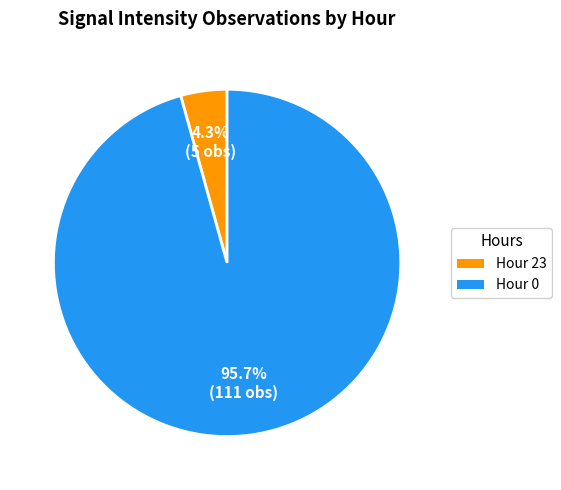

Which has a higher value, Hour 23 or Hour 0?

Hour 0